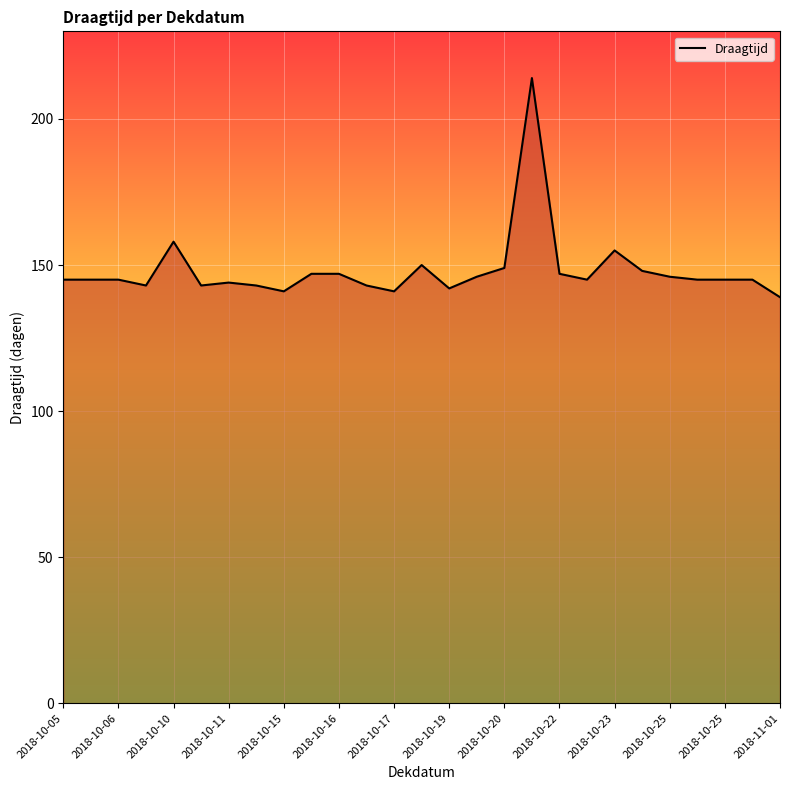

What is the maximum value shown in the chart?

214